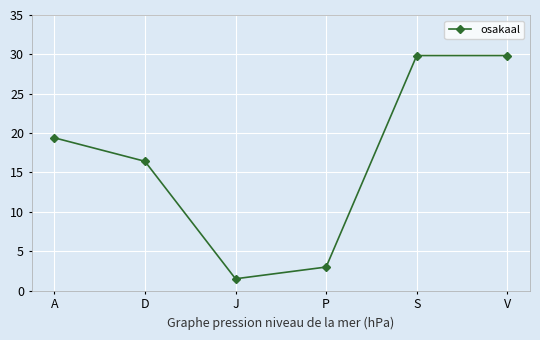

Is it true that the value at D is 16.4?

True